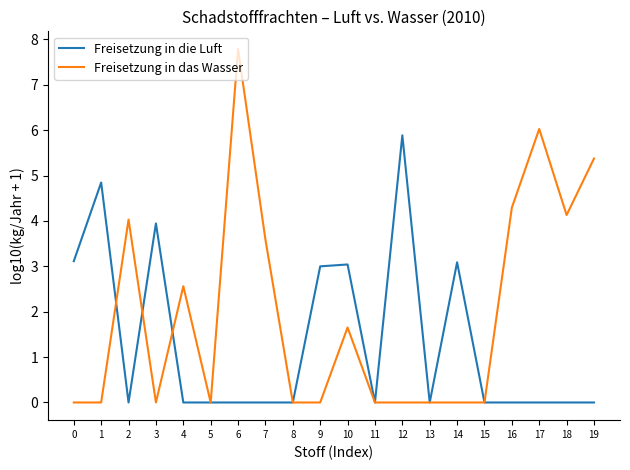

Rank the series at 1 from lowest to highest value.

Freisetzung in das Wasser, Freisetzung in die Luft